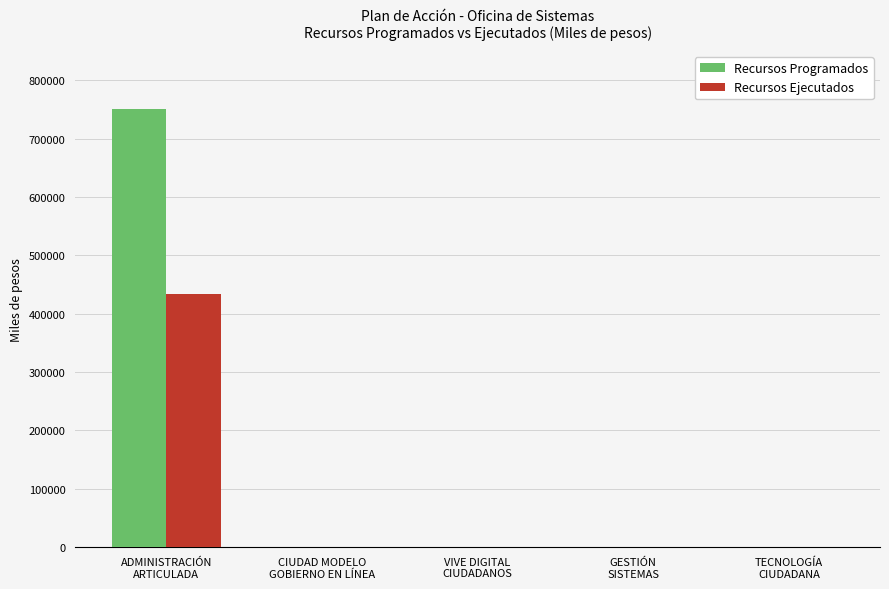

What are all the series names shown in the legend?

Recursos Programados, Recursos Ejecutados